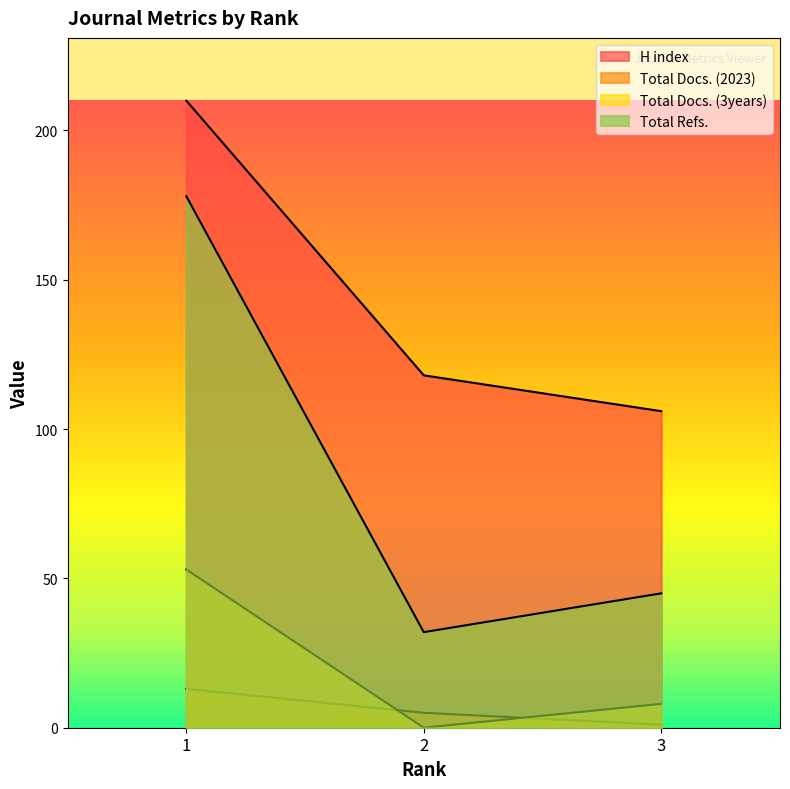

What are all the series names shown in the legend?

H index, Total Docs. (2023), Total Docs. (3years), Total Refs.